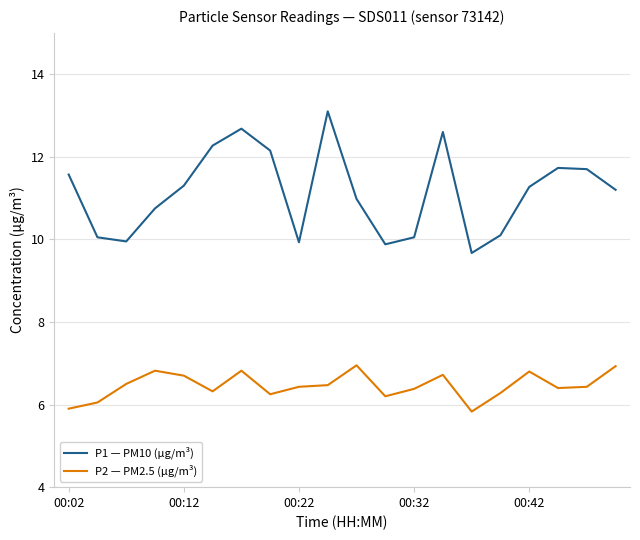

True or false: P2 — PM2.5 (µg/m³) and P1 — PM10 (µg/m³) intersect in this chart.

False